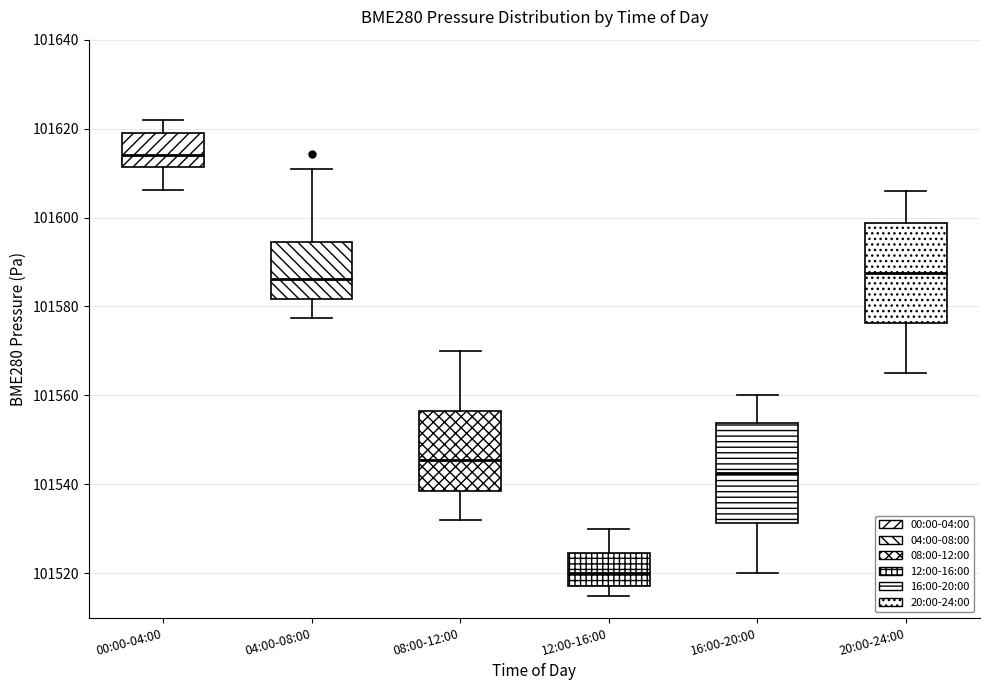

Reading left to right, transcribe this box plot: for each box, give where its median line is, the range the box spans, and where its two whiskers end, as read against the y-axis. The values are not printed on the chart, so give them approximately, as read against the axis.

00:00-04:00: median 101614, box 101612 to 101620, whiskers 101606 to 101622
04:00-08:00: median 101586, box 101582 to 101594, whiskers 101578 to 101610
08:00-12:00: median 101546, box 101538 to 101556, whiskers 101532 to 101570
12:00-16:00: median 101520, box 101518 to 101524, whiskers 101516 to 101530
16:00-20:00: median 101542, box 101532 to 101554, whiskers 101520 to 101560
20:00-24:00: median 101588, box 101576 to 101598, whiskers 101566 to 101606